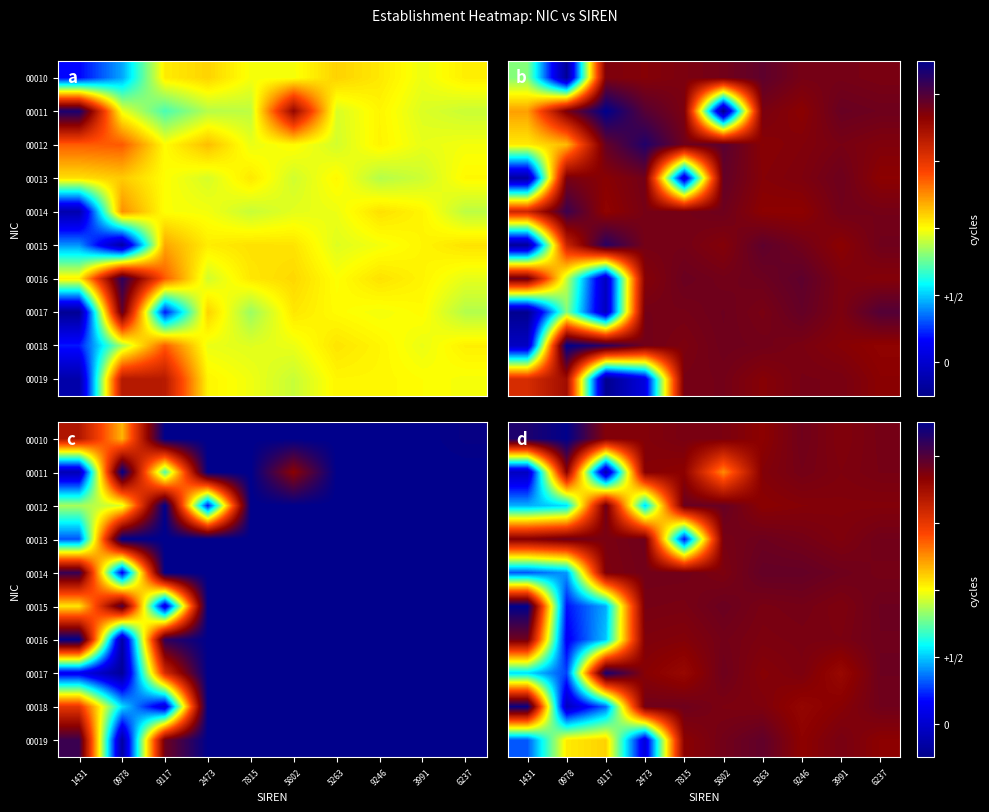

Between 5802 and 0978, which is larger?

0978